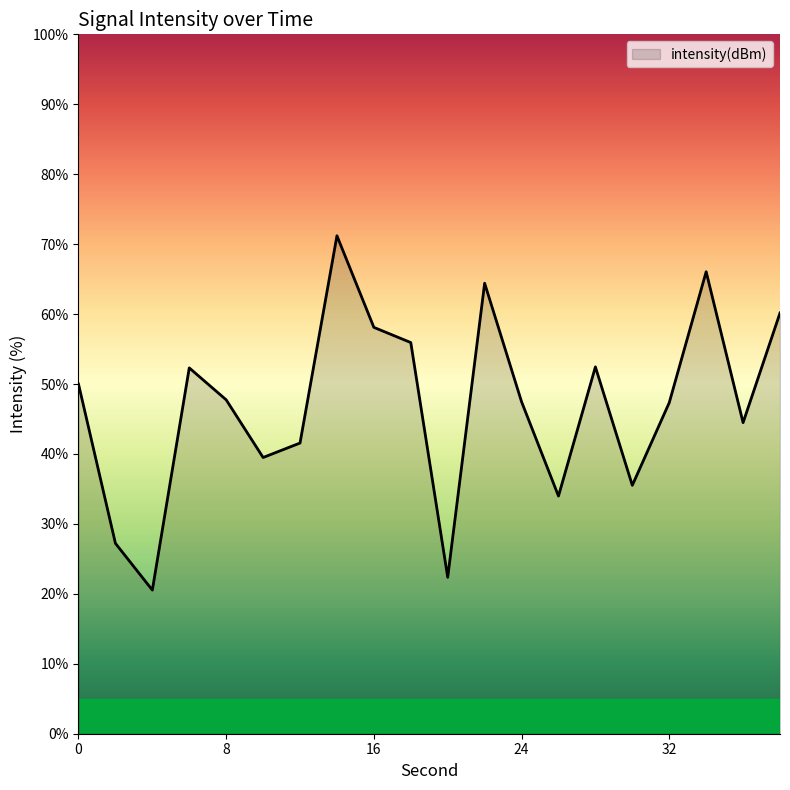

What is the maximum value shown in the chart?

71.2